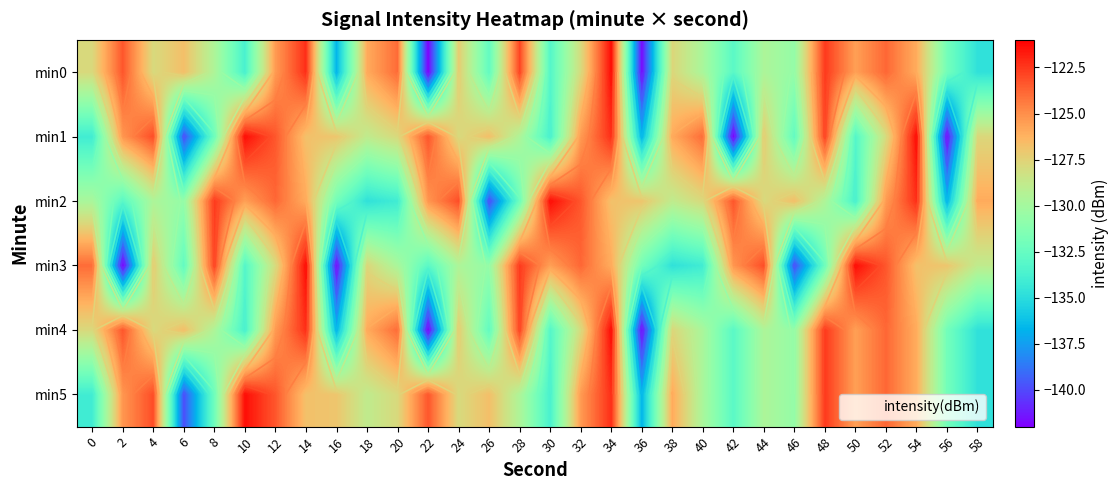

Is it true that min3 equals -37.5 at 26?

False